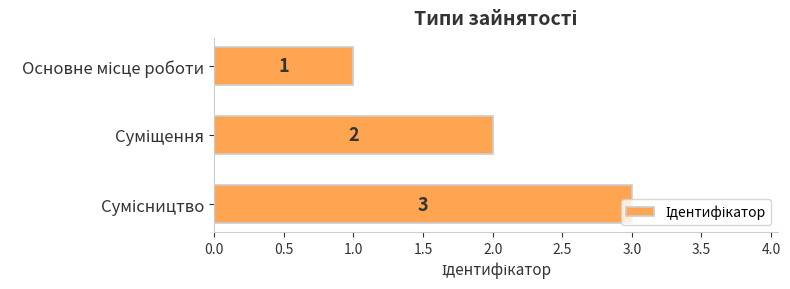

What is the sum of all values?

6